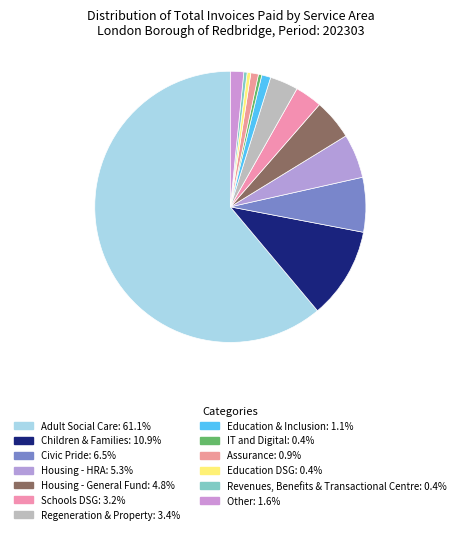

Count the number of slices in the pie.

13